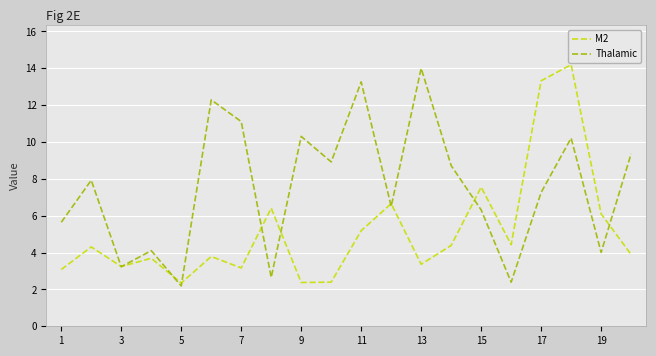

What is the maximum value for M2?

14.2